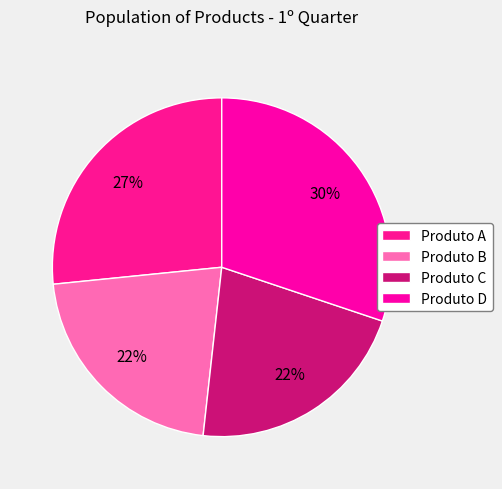

What percentage is the Produto B slice, to the nearest percent?

22%